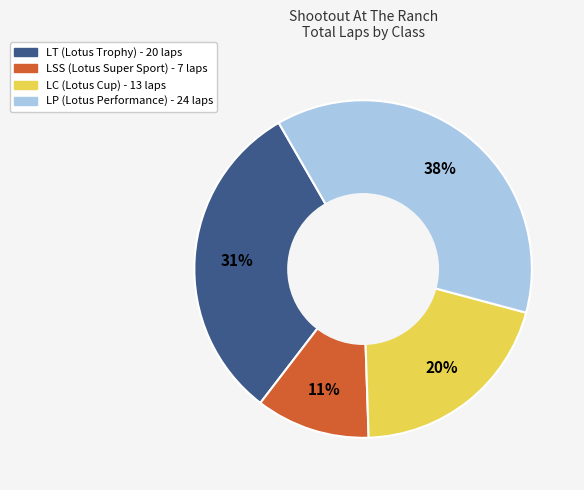

How many slices are in this pie chart?

4